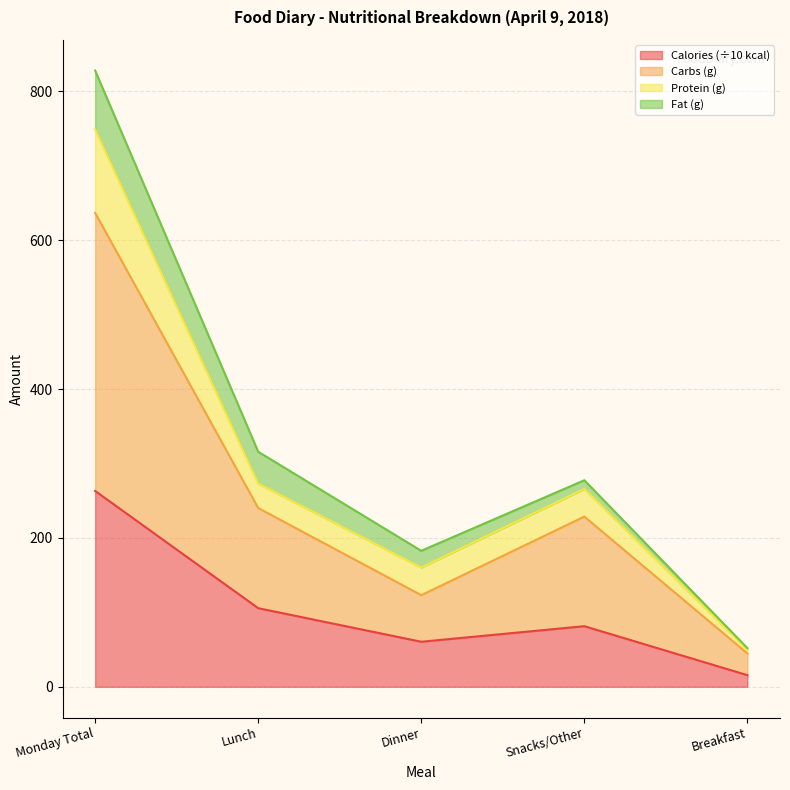

True or false: Carbs (g) and Protein (g) cross at least once.

False